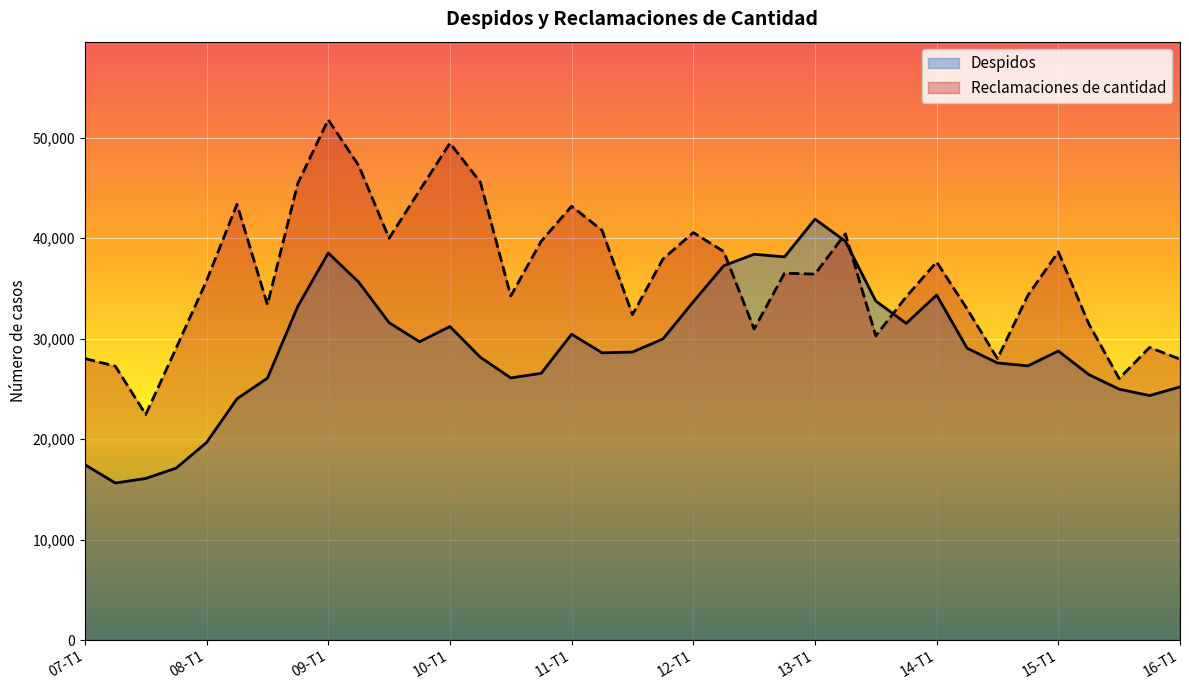

Rank the series by their average value, from highest to lowest.

Reclamaciones de cantidad, Despidos